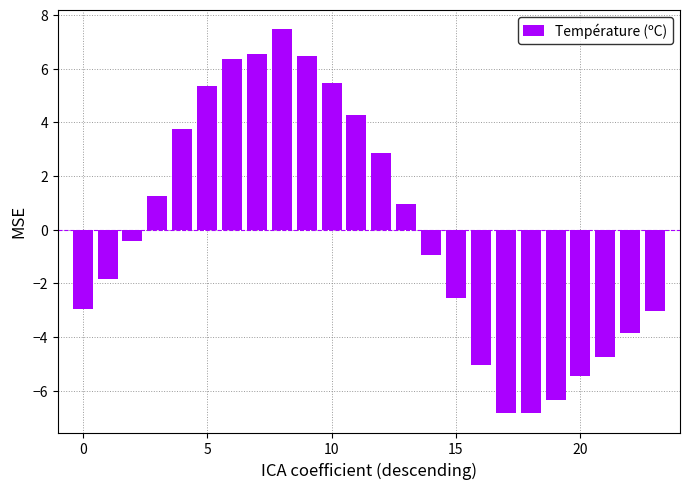

How many positive values are there?

11